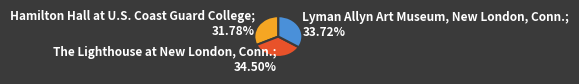

To the nearest percent, what is the difference between the largest and smallest slice percentages?

3%